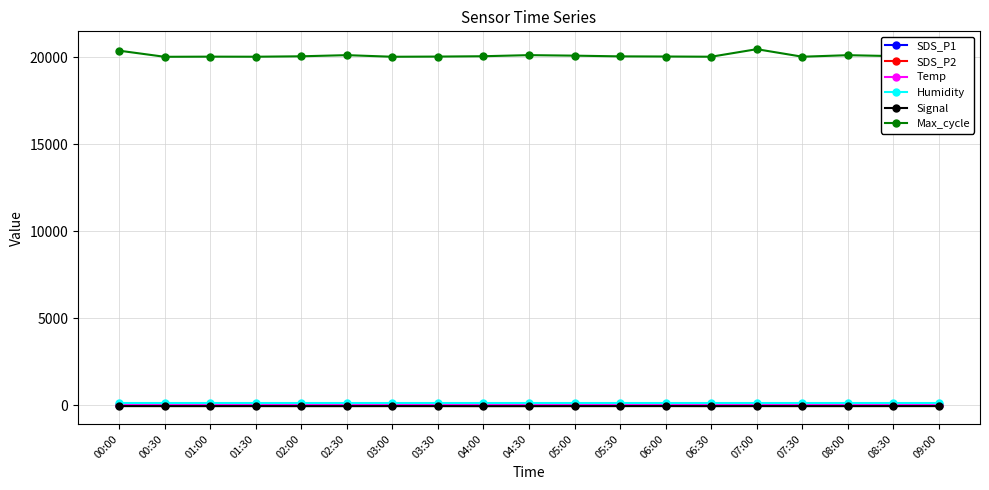

What are all the series names shown in the legend?

SDS_P1, SDS_P2, Temp, Humidity, Signal, Max_cycle